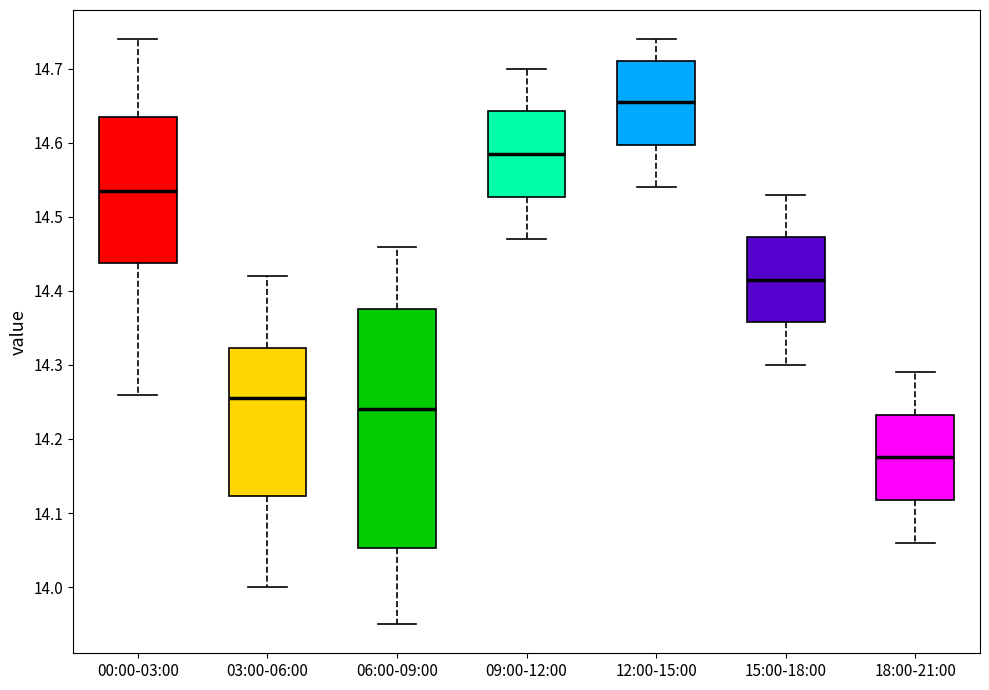

Reading left to right, read every box against the y-axis: the position of its median line, the range the box covers, and the ends of its whiskers. The values are not printed on the chart, so give them approximately, as read against the axis.

00:00-03:00: median 14.54, box 14.44 to 14.64, whiskers 14.26 to 14.74
03:00-06:00: median 14.26, box 14.12 to 14.32, whiskers 14.00 to 14.42
06:00-09:00: median 14.24, box 14.05 to 14.38, whiskers 13.95 to 14.46
09:00-12:00: median 14.59, box 14.53 to 14.64, whiskers 14.47 to 14.70
12:00-15:00: median 14.66, box 14.60 to 14.71, whiskers 14.54 to 14.74
15:00-18:00: median 14.42, box 14.36 to 14.47, whiskers 14.30 to 14.53
18:00-21:00: median 14.18, box 14.12 to 14.23, whiskers 14.06 to 14.29